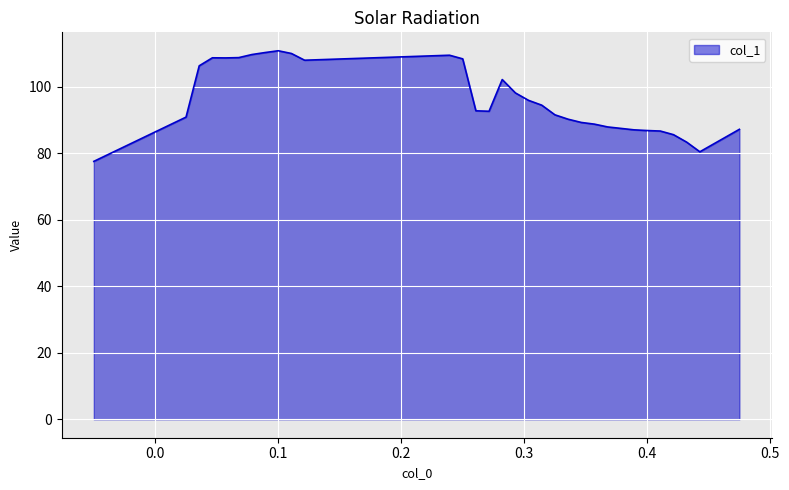

What is the difference between the maximum and minimum values?

33.3